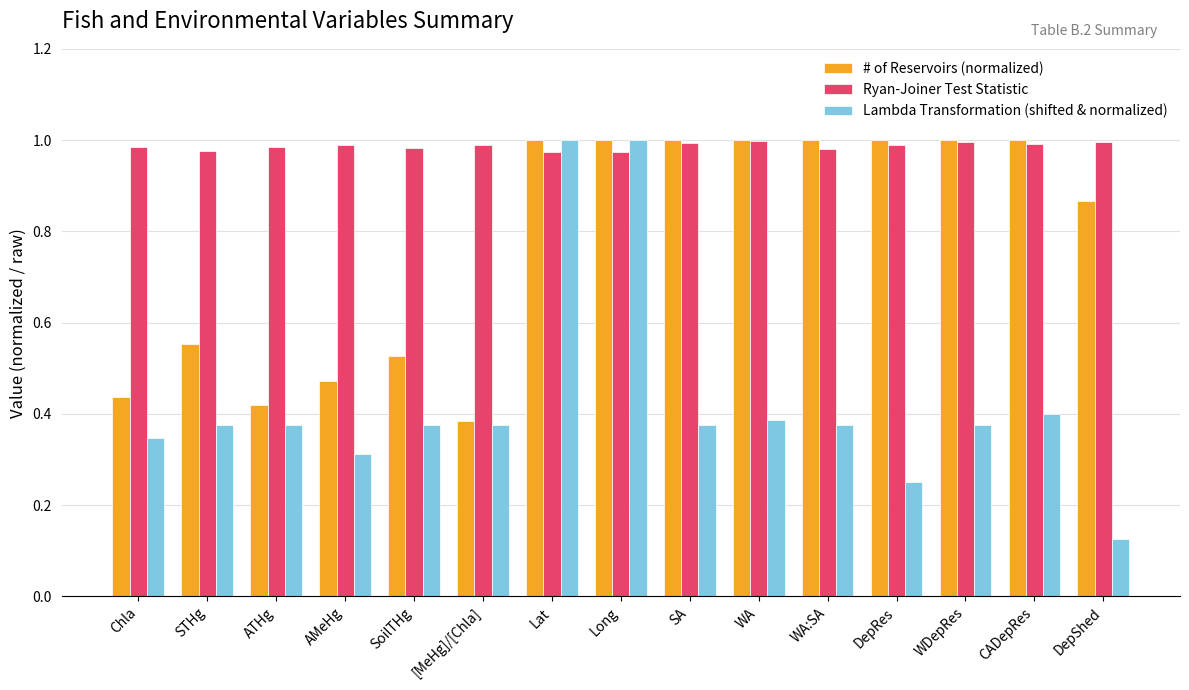

Which series changed the most between Chla and WA:SA?

# of Reservoirs (normalized)